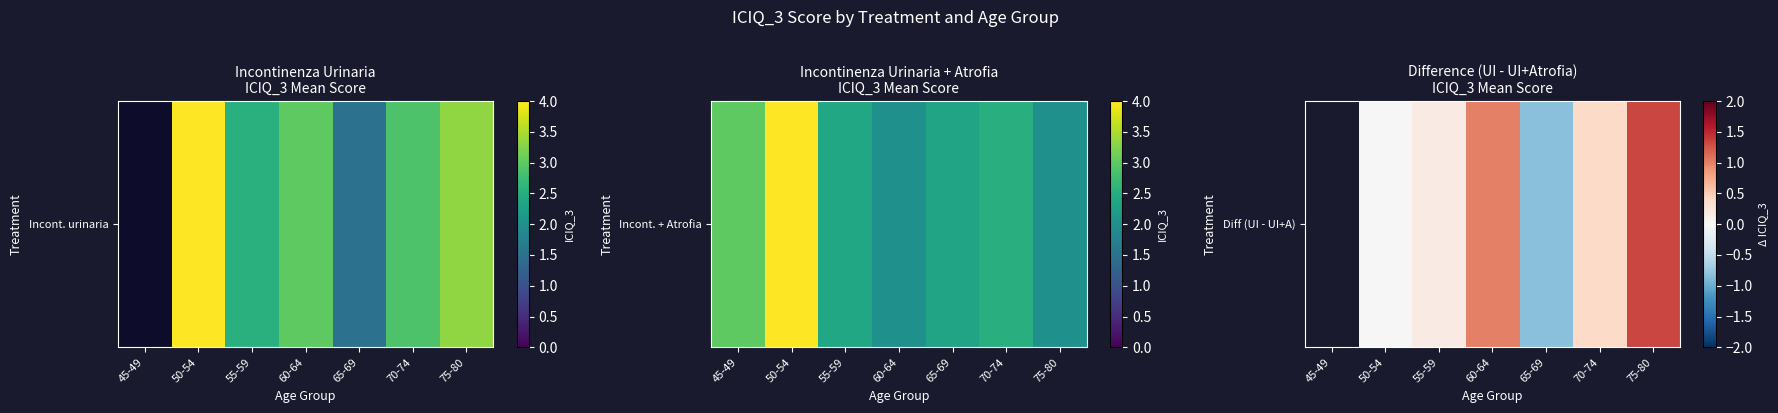

At which label does the data first exceed 0?

55-59